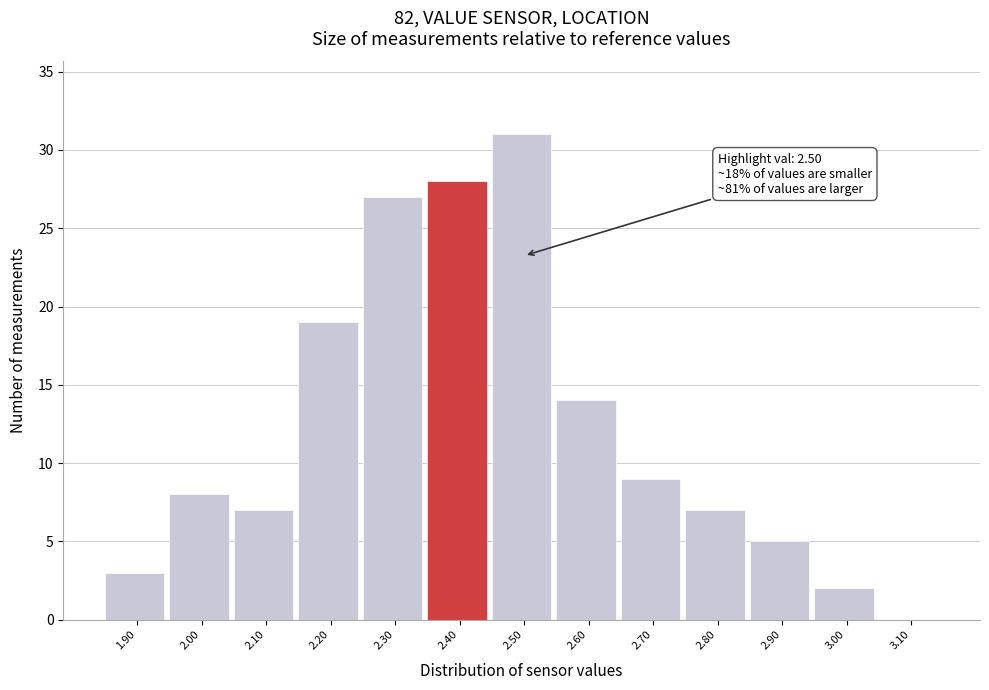

Reading left to right, transcribe all the data shown in this chart.

1.90=3	2.00=8	2.10=7	2.20=19	2.30=27	2.40=28	2.50=31	2.60=14	2.70=9	2.80=7	2.90=5	3.00=2	3.10=0